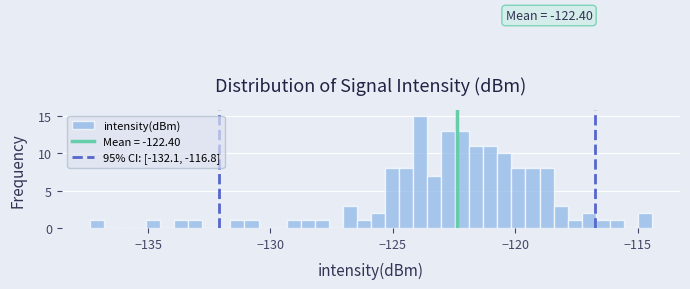

Read against the x-axis, roughly where is the centre of the tallest bar?

-124.0